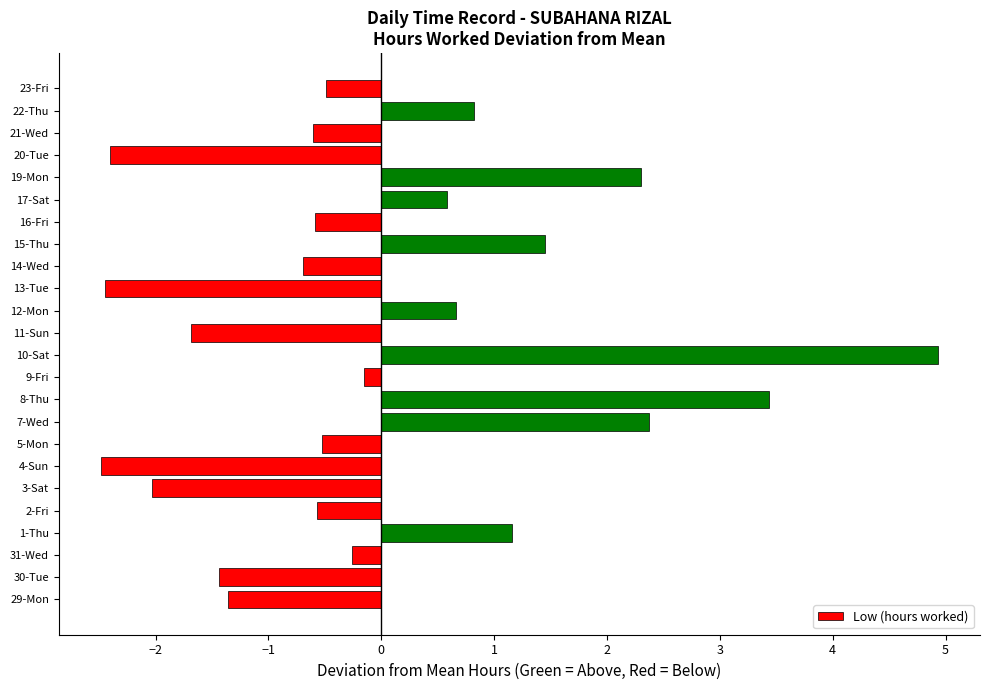

What is the approximate value at 10-Sat?

4.9